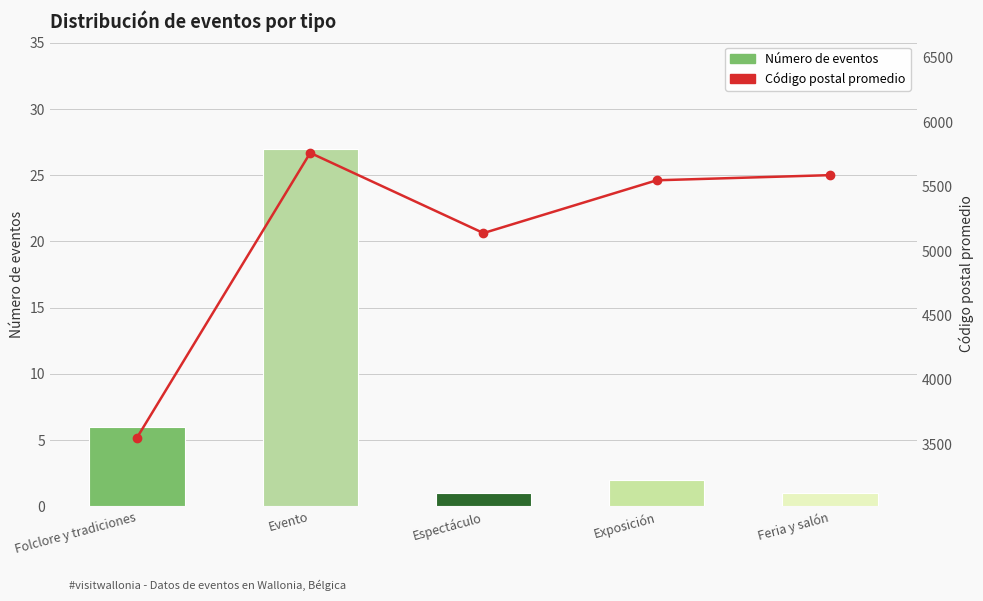

Which category has the highest value across all series?

Evento